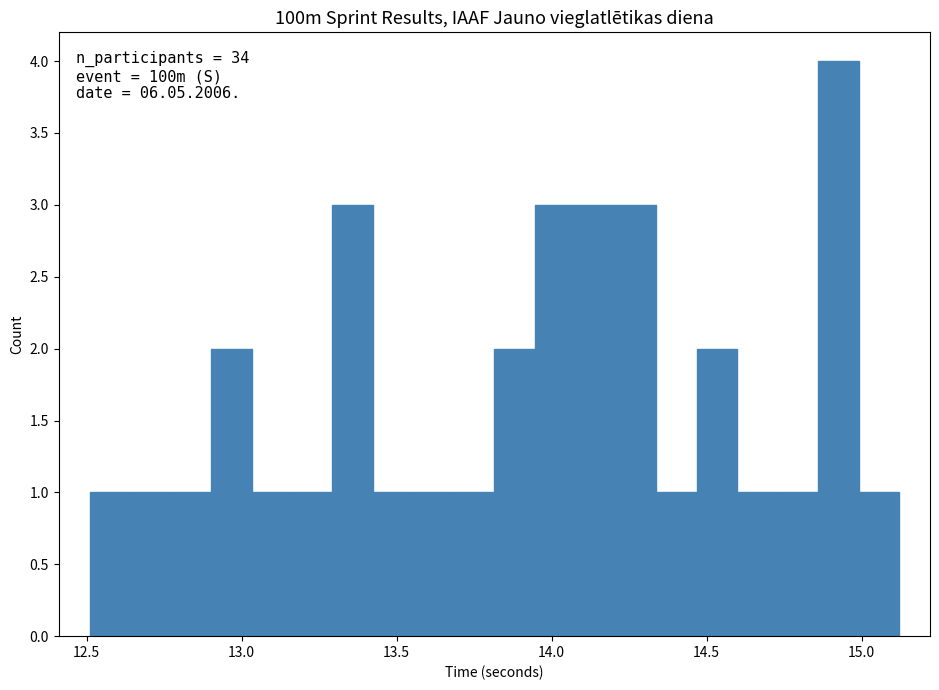

Read against the x-axis, roughly where is the centre of the tallest bar?

14.90